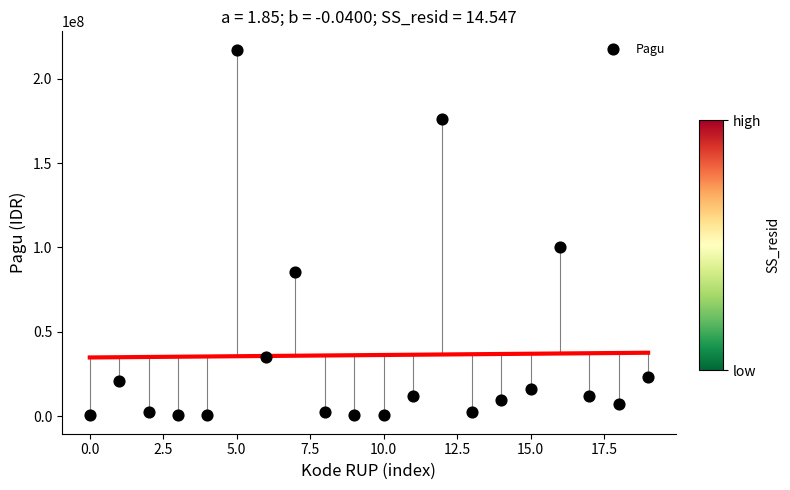

What Y value in the scatter plot is closest to 108800000?

99958000